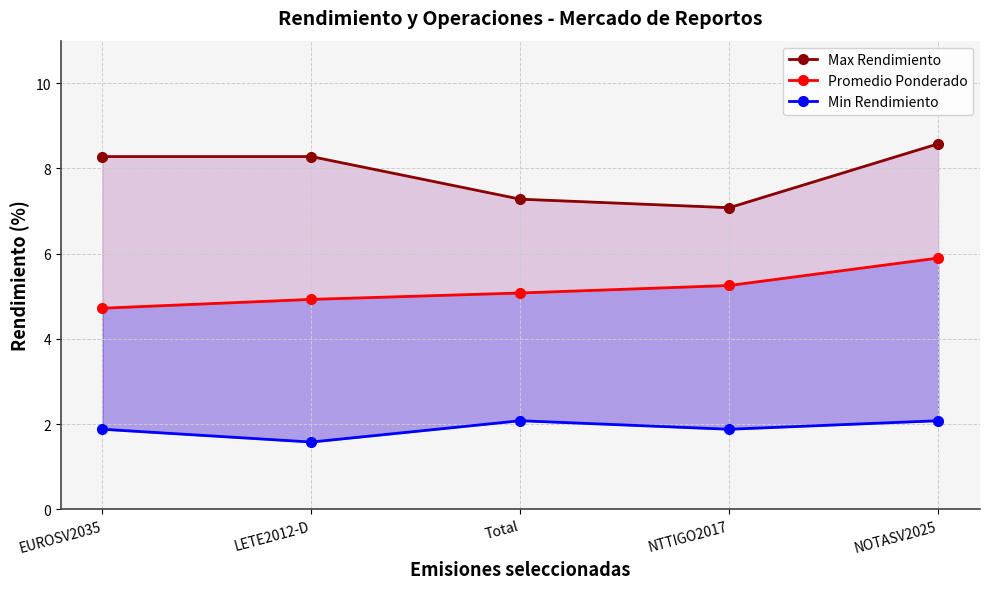

True or false: Max Rendimiento and Promedio Ponderado cross at least once.

False